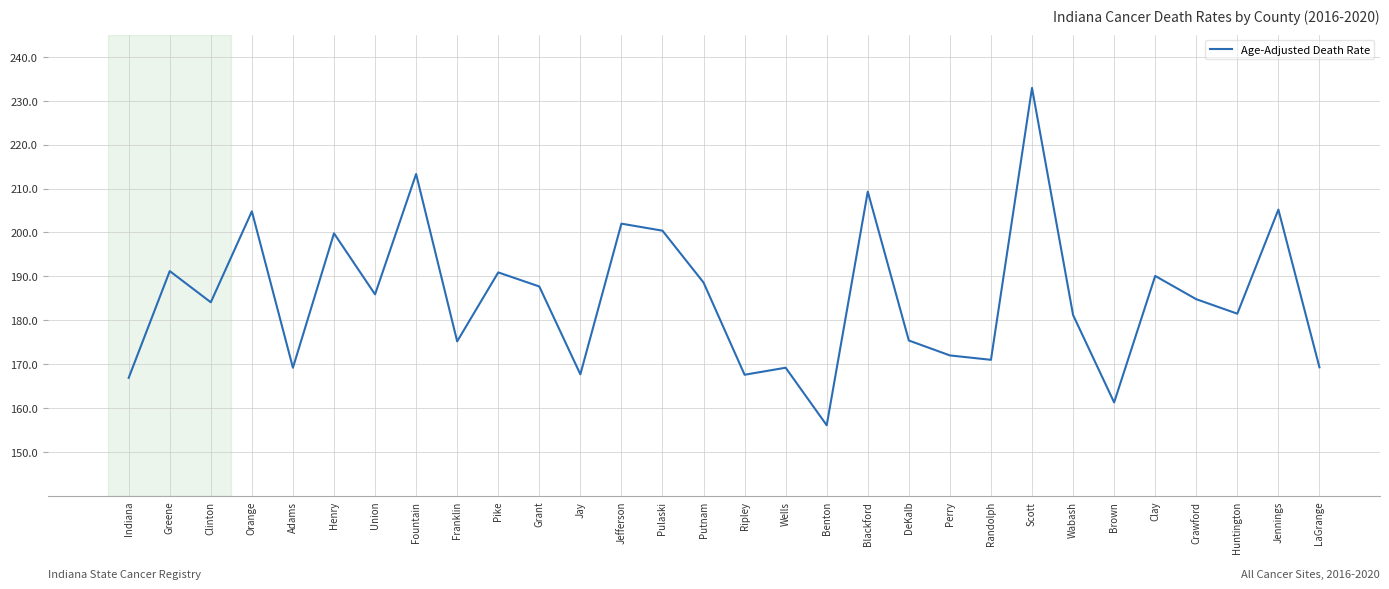

What is the change in value from Franklin to Pike?

+15.7